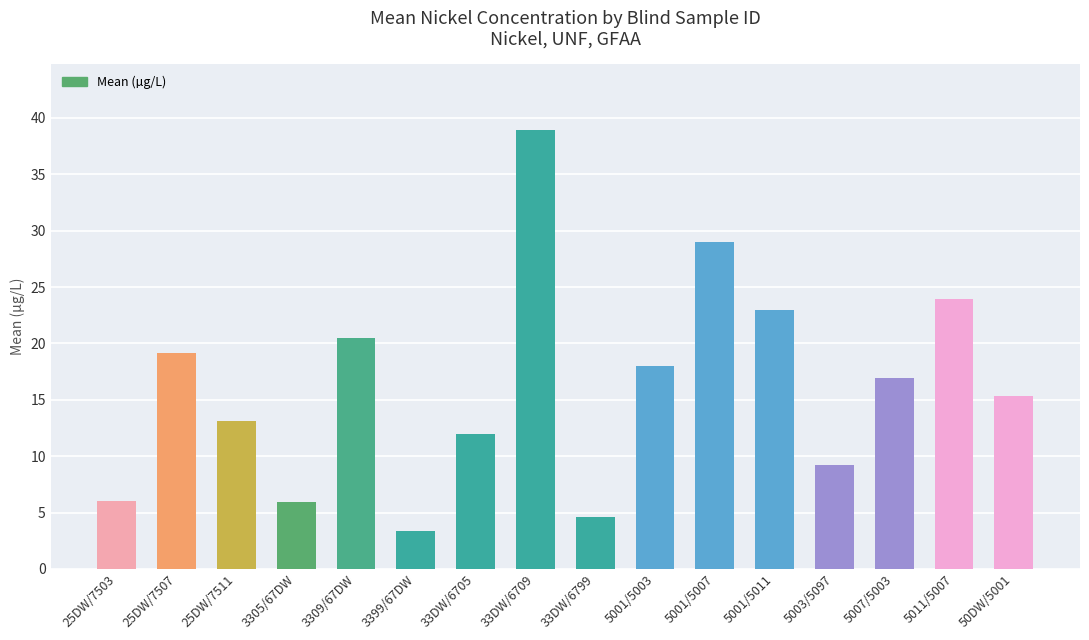

Is it true that the value at 25DW/7511 is 13.1?

True